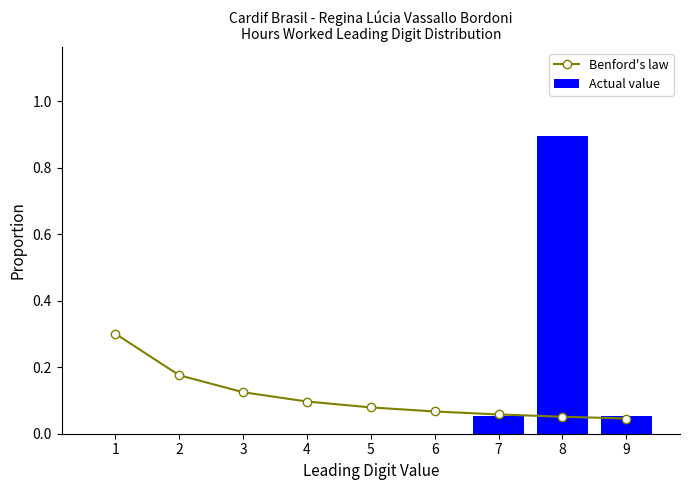

What is the difference between the maximum and second lowest values in the Actual value series?

0.9